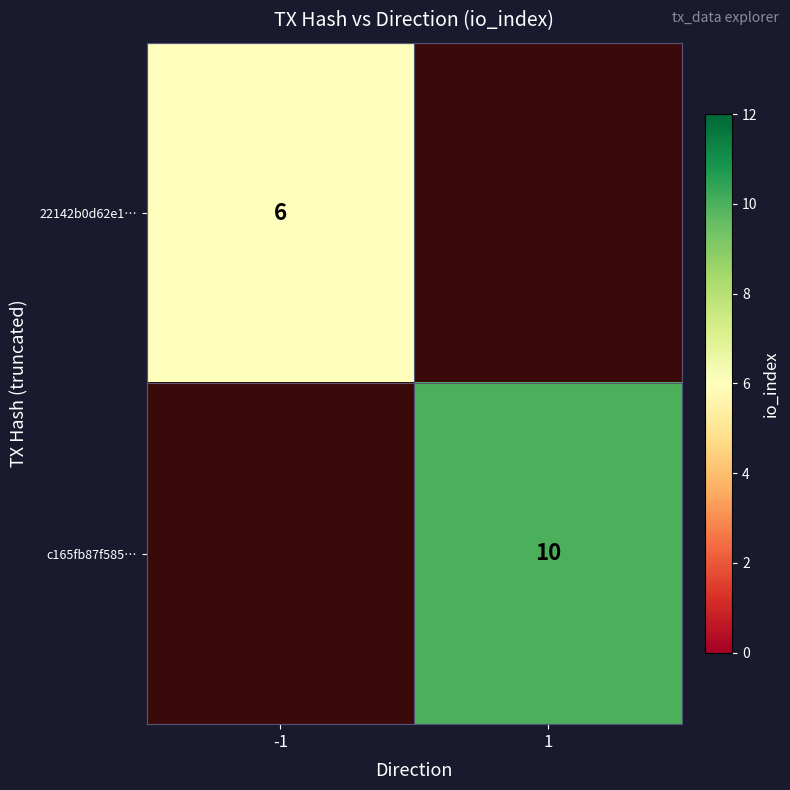

The c165fb87f585… series shows 15 at 1. True or false?

False